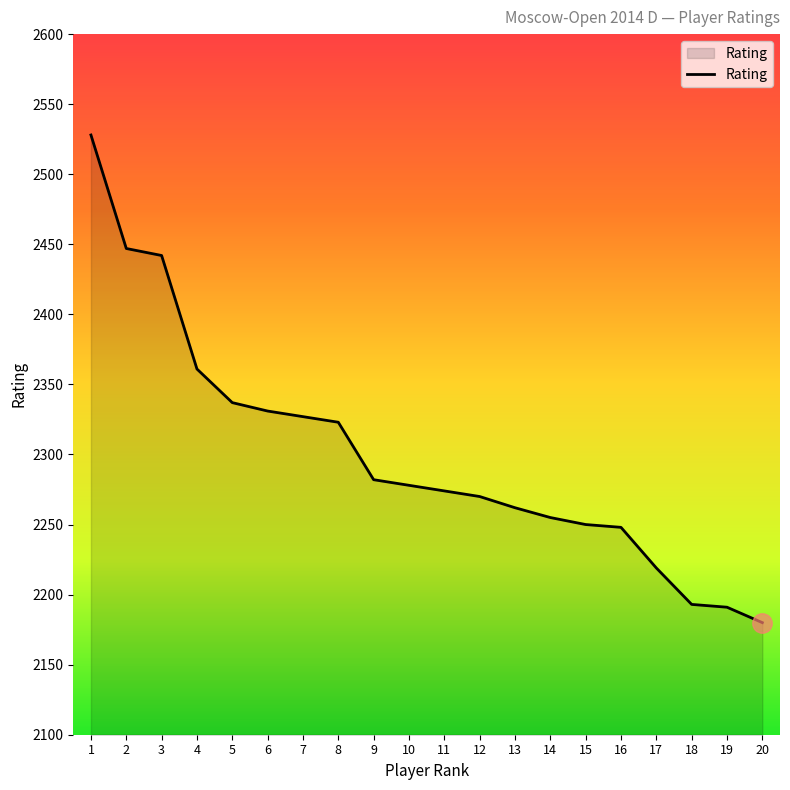

Which category has the lowest value across all series?

20